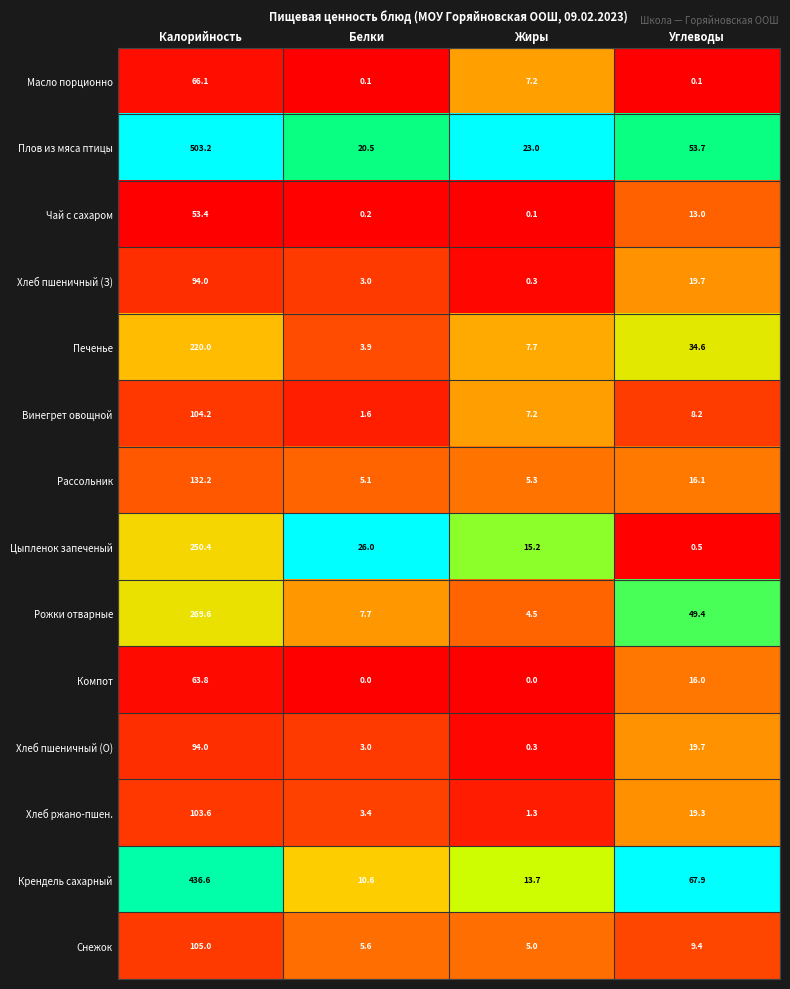

Between Калорийность and Жиры, which series saw the biggest shift?

Плов из мяса птицы